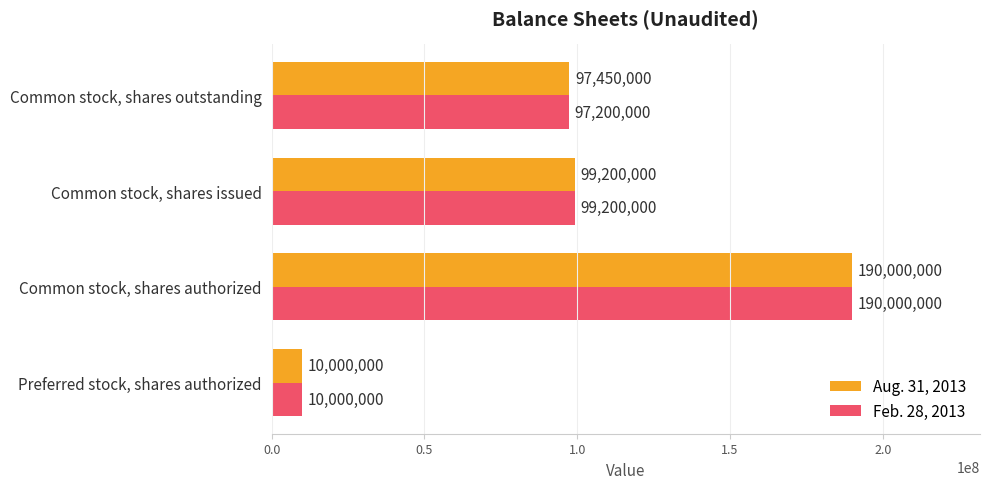

Which category has the lowest value across all series?

Preferred stock, shares authorized